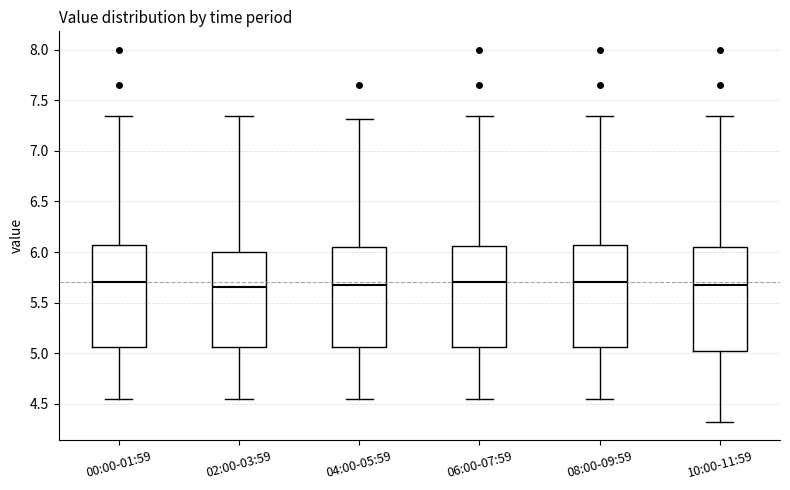

Reading left to right, read every box against the y-axis: the position of its median line, the range the box covers, and the ends of its whiskers. The values are not printed on the chart, so give them approximately, as read against the axis.

00:00-01:59: median 5.70, box 5.05 to 6.05, whiskers 4.55 to 7.35
02:00-03:59: median 5.65, box 5.05 to 6.00, whiskers 4.55 to 7.35
04:00-05:59: median 5.70, box 5.05 to 6.05, whiskers 4.55 to 7.30
06:00-07:59: median 5.70, box 5.05 to 6.05, whiskers 4.55 to 7.35
08:00-09:59: median 5.70, box 5.05 to 6.05, whiskers 4.55 to 7.35
10:00-11:59: median 5.70, box 5.00 to 6.05, whiskers 4.30 to 7.35